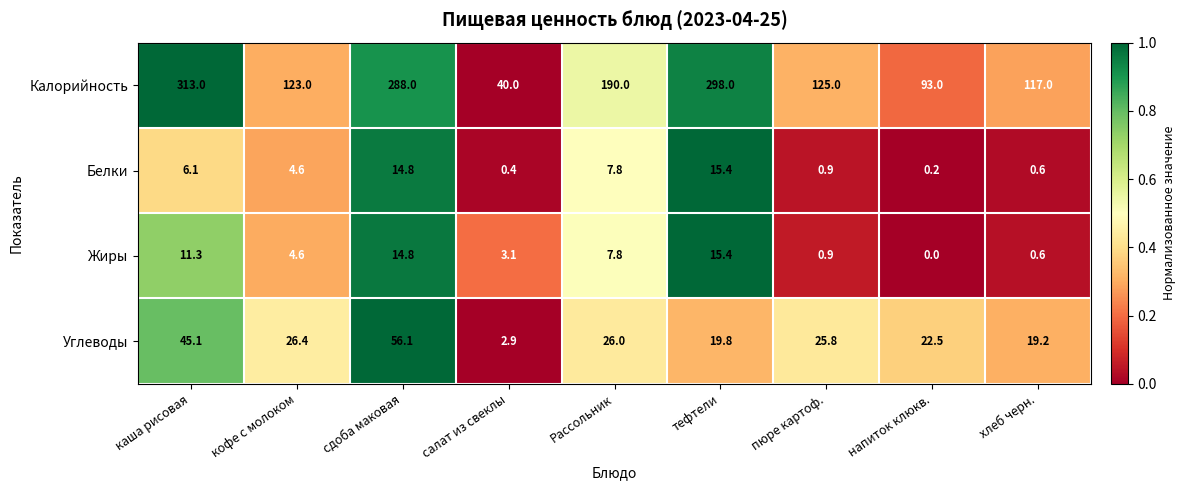

Which label corresponds to the largest value in the chart?

каша рисовая